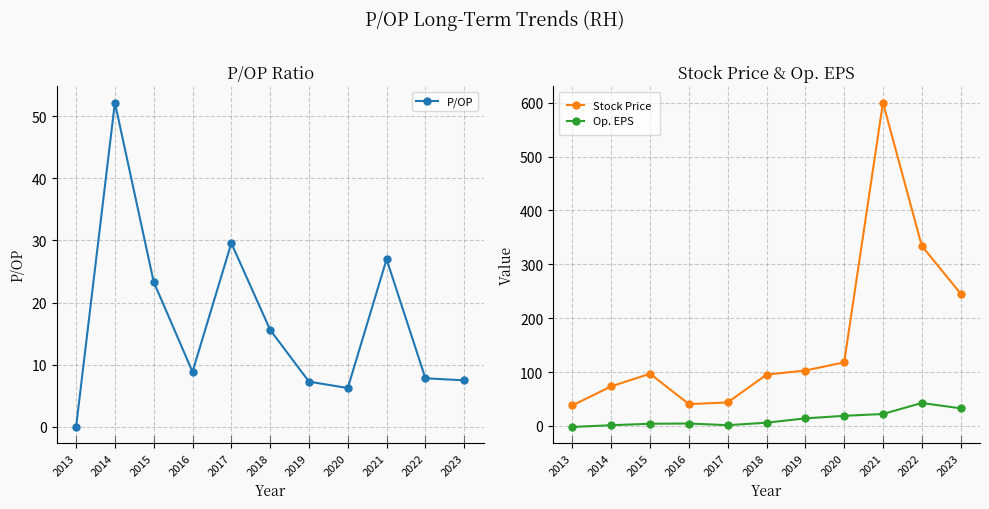

How many lines are shown in the chart?

3